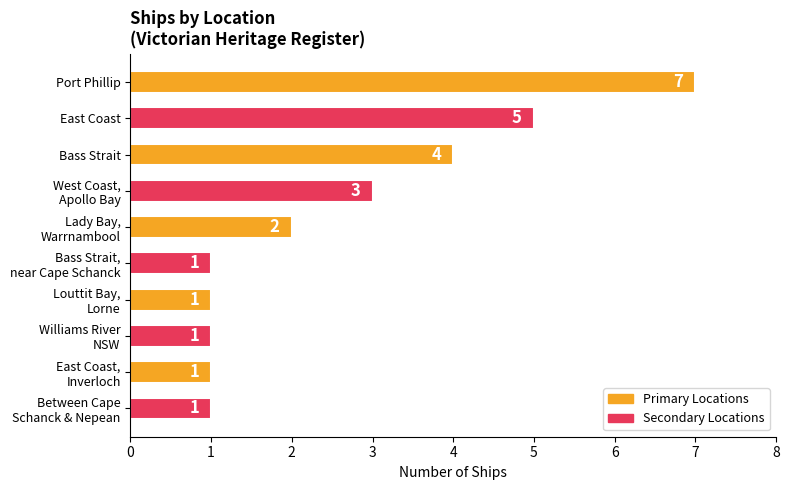

What is the difference between the maximum and second lowest values?

6